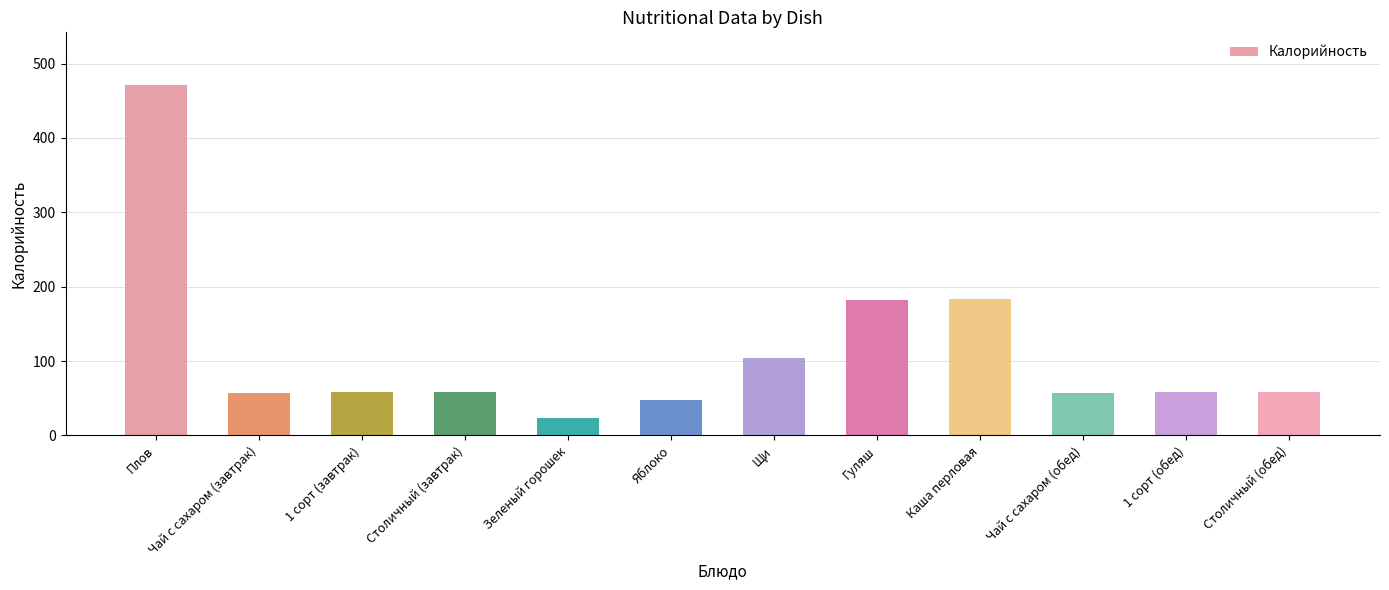

What is the difference between the second highest and second lowest values?

136.6